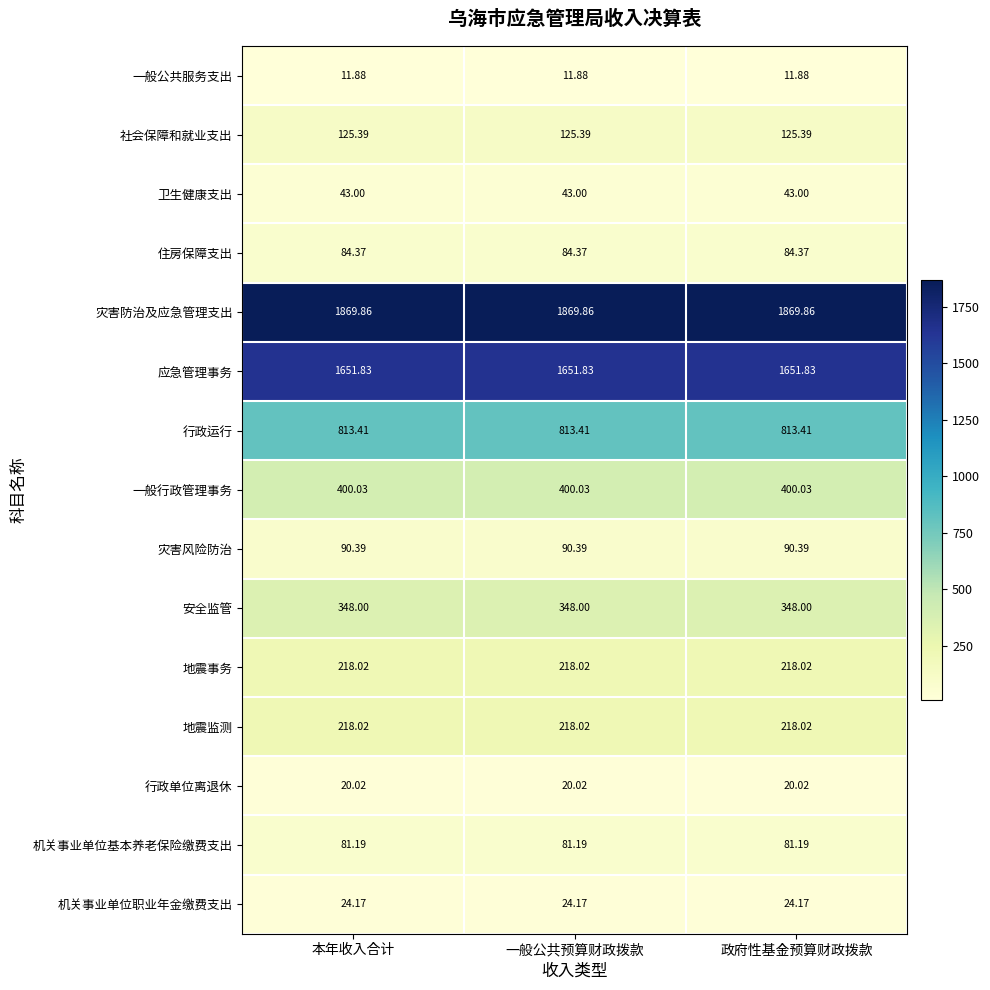

Is the value of 行政运行 at 政府性基金预算财政拨款 greater than the value of 一般公共服务支出 at 本年收入合计?

Yes